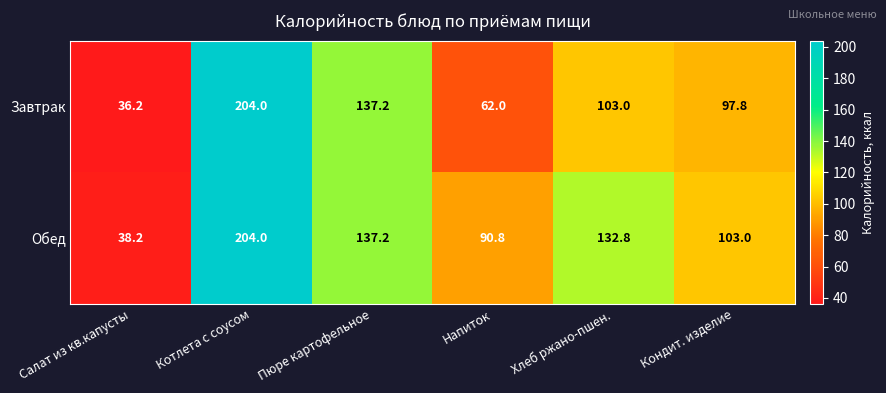

List the series in order of their overall mean, lowest first.

Завтрак, Обед